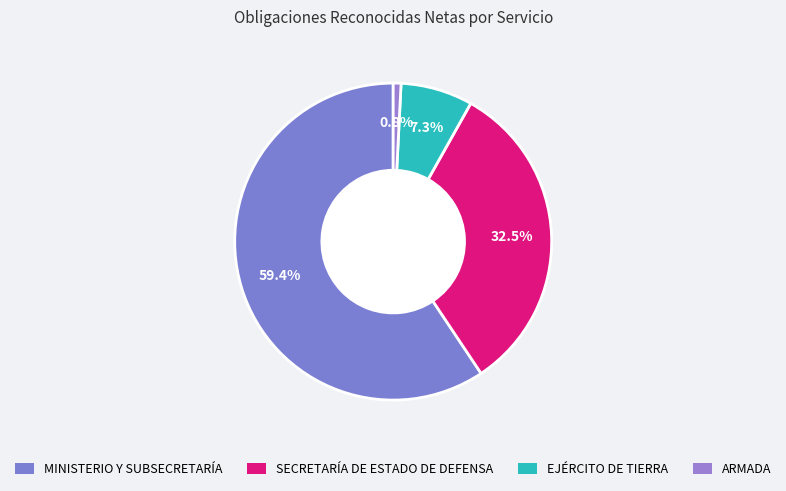

True or false: MINISTERIO Y SUBSECRETARÍA accounts for 59% of the total.

True